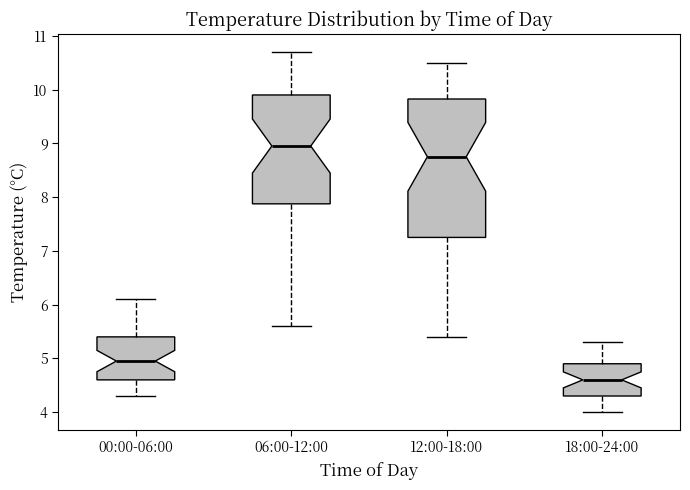

Which box's median line is the highest?

06:00-12:00